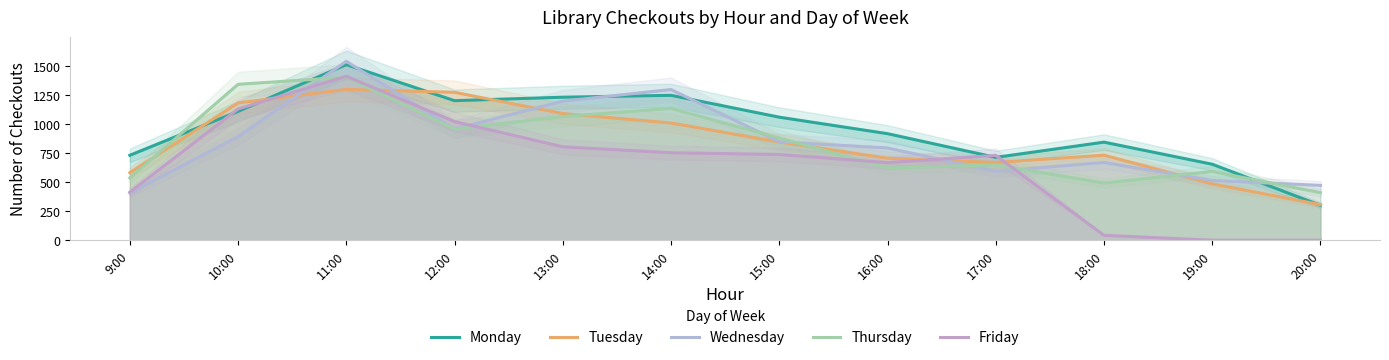

Reading right to left, list all the values displayed in this chart.

Monday: 20:00=300	19:00=654	18:00=844	17:00=713	16:00=917	15:00=1059	14:00=1247	13:00=1231	12:00=1201	11:00=1511	10:00=1109	9:00=731
Tuesday: 20:00=306	19:00=485	18:00=732	17:00=669	16:00=706	15:00=845	14:00=1009	13:00=1090	12:00=1273	11:00=1298	10:00=1182	9:00=581
Wednesday: 20:00=472	19:00=514	18:00=669	17:00=593	16:00=794	15:00=847	14:00=1297	13:00=1197	12:00=957	11:00=1540	10:00=891	9:00=407
Thursday: 20:00=409	19:00=592	18:00=492	17:00=648	16:00=622	15:00=880	14:00=1134	13:00=1065	12:00=957	11:00=1403	10:00=1342	9:00=536
Friday: 20:00=0	19:00=0	18:00=42	17:00=730	16:00=668	15:00=738	14:00=753	13:00=804	12:00=1021	11:00=1411	10:00=1130	9:00=413